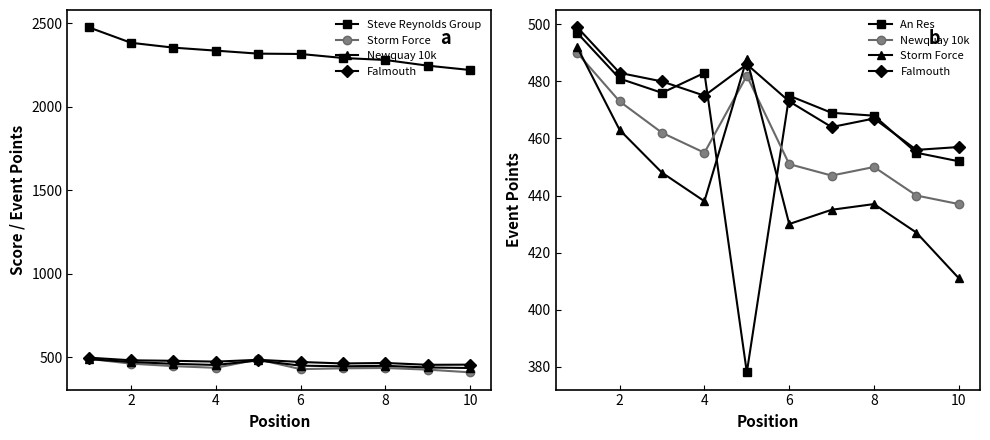

How many lines are shown in the chart?

5